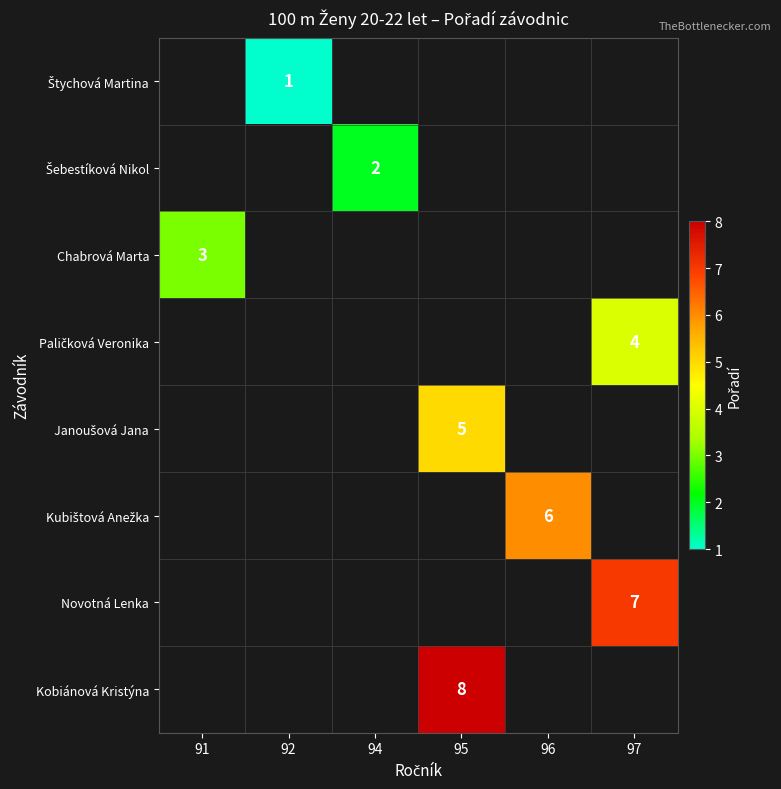

The Chabrová Marta series shows 2 at 92. True or false?

False